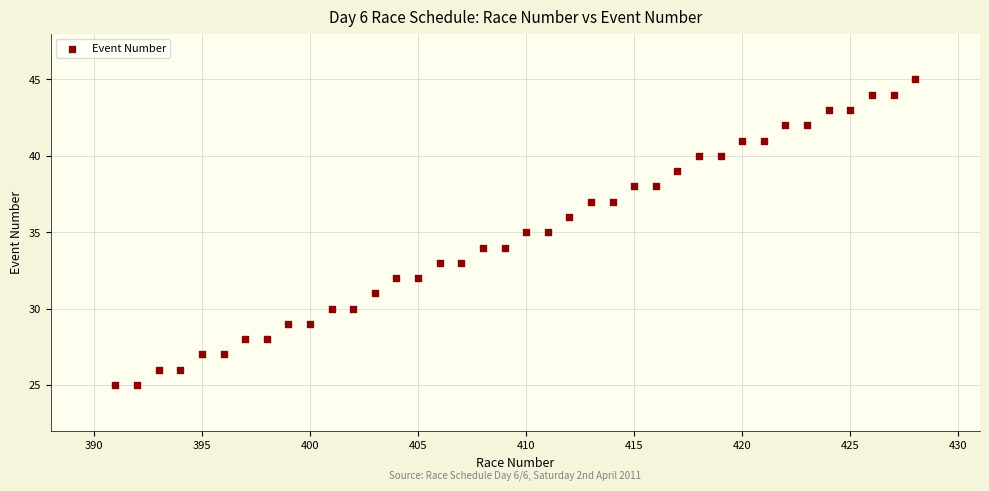

What is the range of Y values (max minus min)?

20